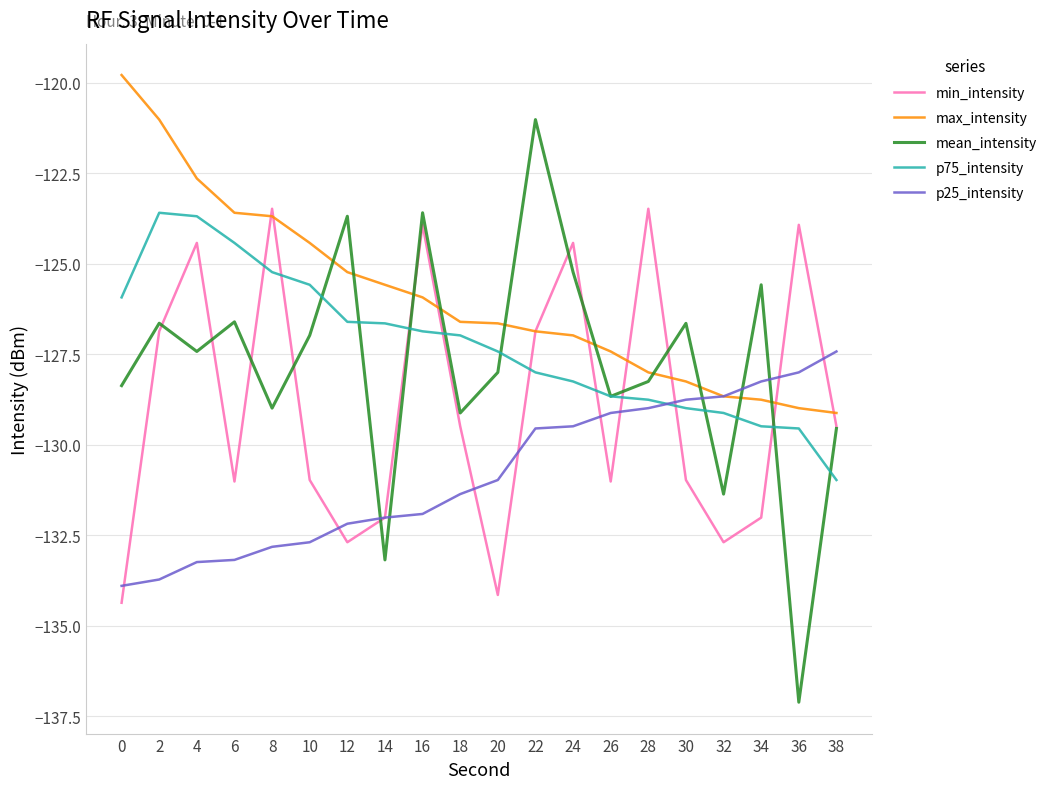

The value of mean_intensity at 2 is -186.7. True or false?

False